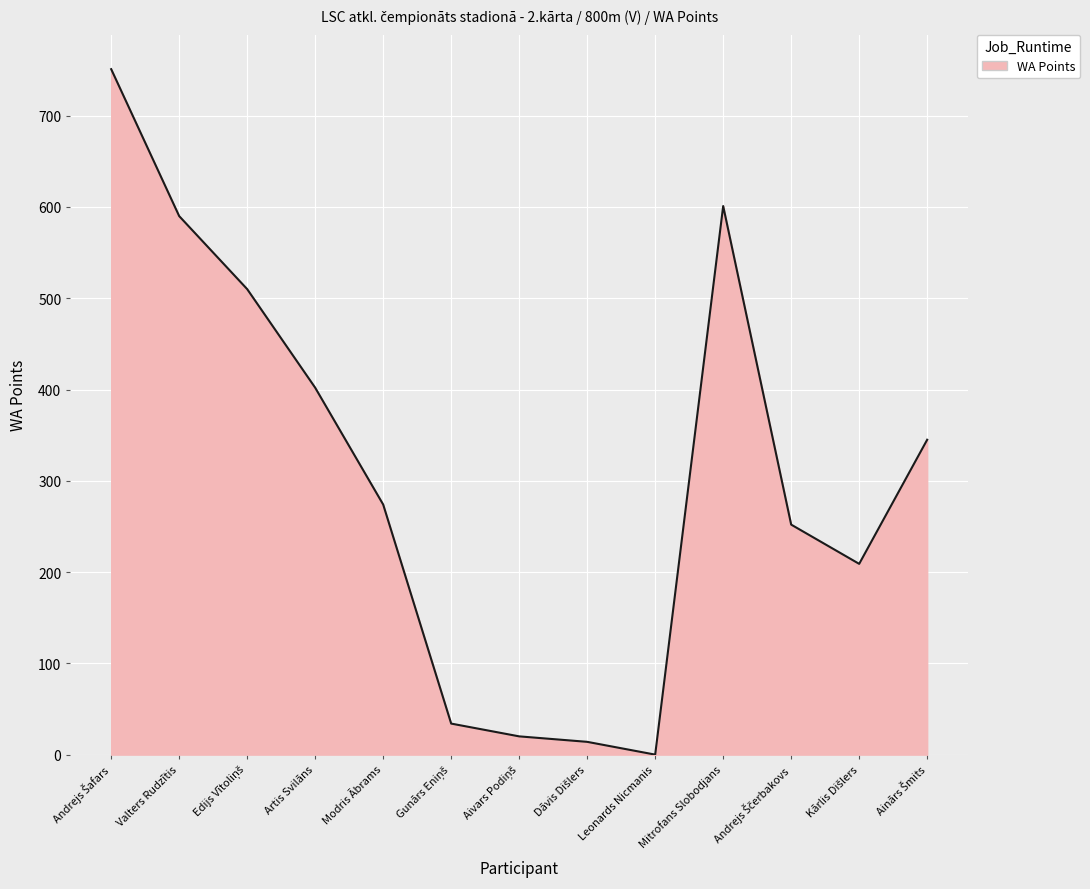

The chart shows a value of 402 at Artis Svilāns. True or false?

True